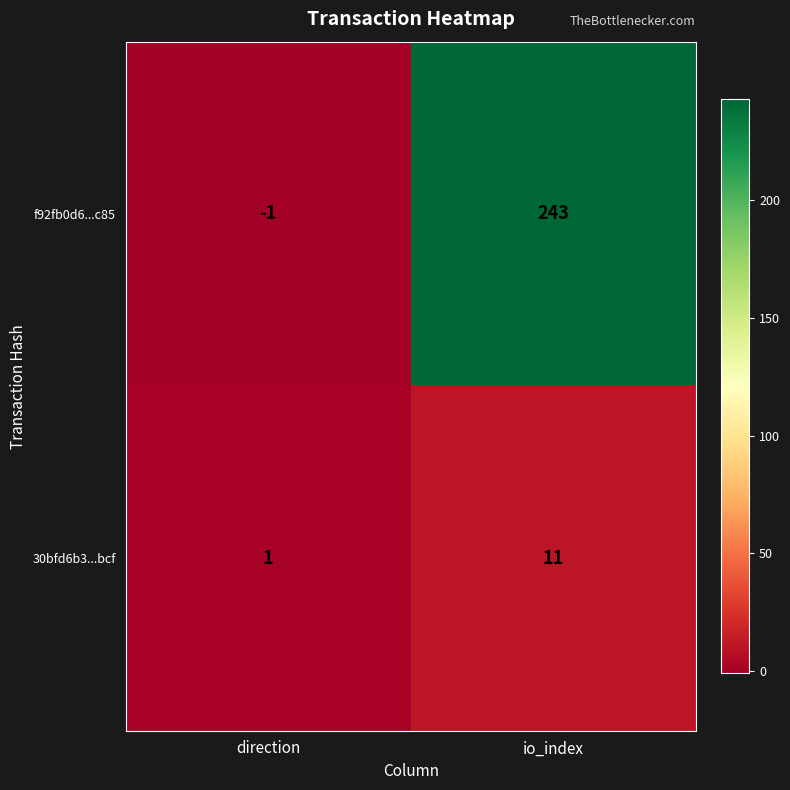

What is the sum of the f92fb0d6...c85 values at io_index and direction?

242